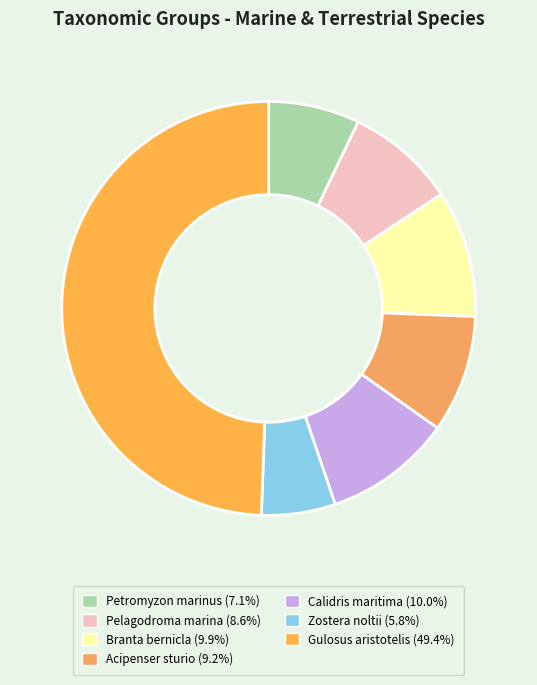

What percentage is the Gulosus aristotelis slice, to the nearest percent?

49%